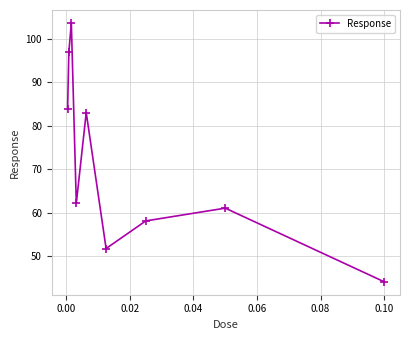

Reading right to left, extract all data points from this chart.

44.1	61.0	58.1	51.7	83.0	62.1	103.6	96.9	83.9